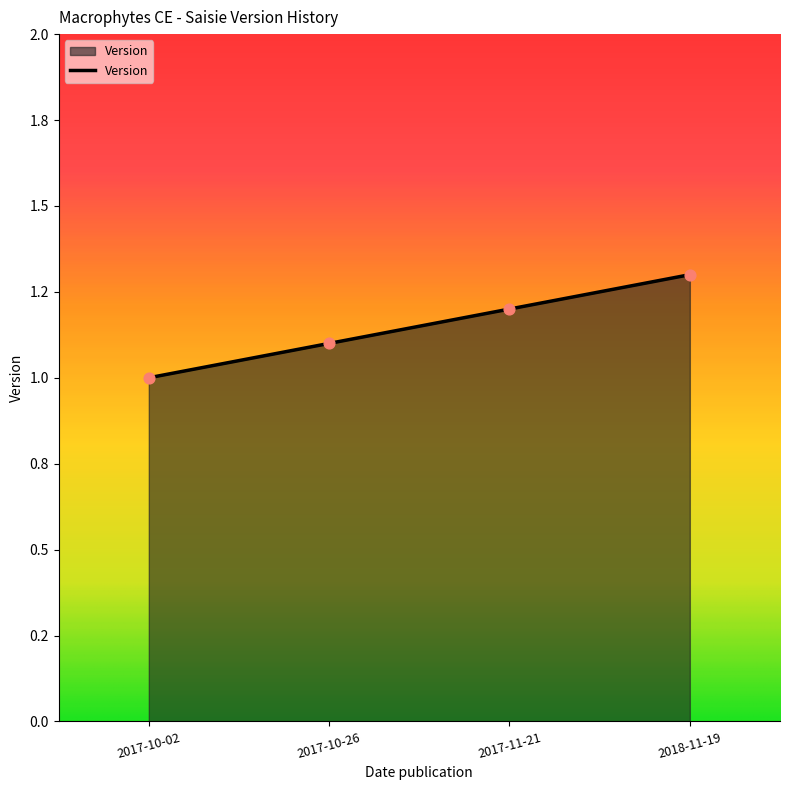

What is the change in value from 2017-11-21 to 2018-11-19?

+0.1